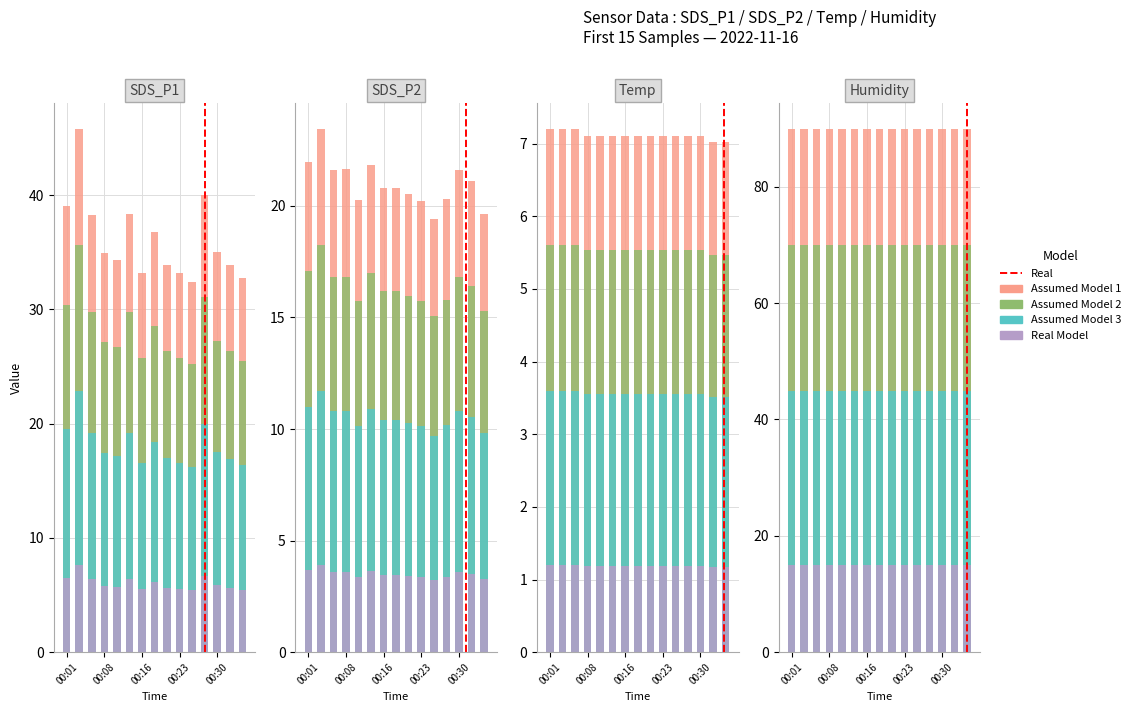

Is it true that SDS_P1 equals 58.1 at 00:20?

False